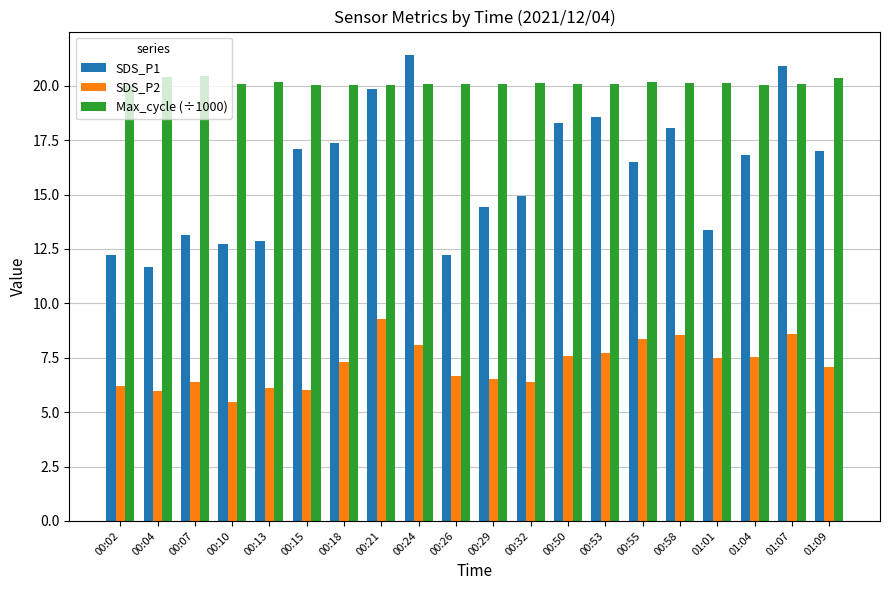

At which category does the chart reach its minimum across all series?

00:10